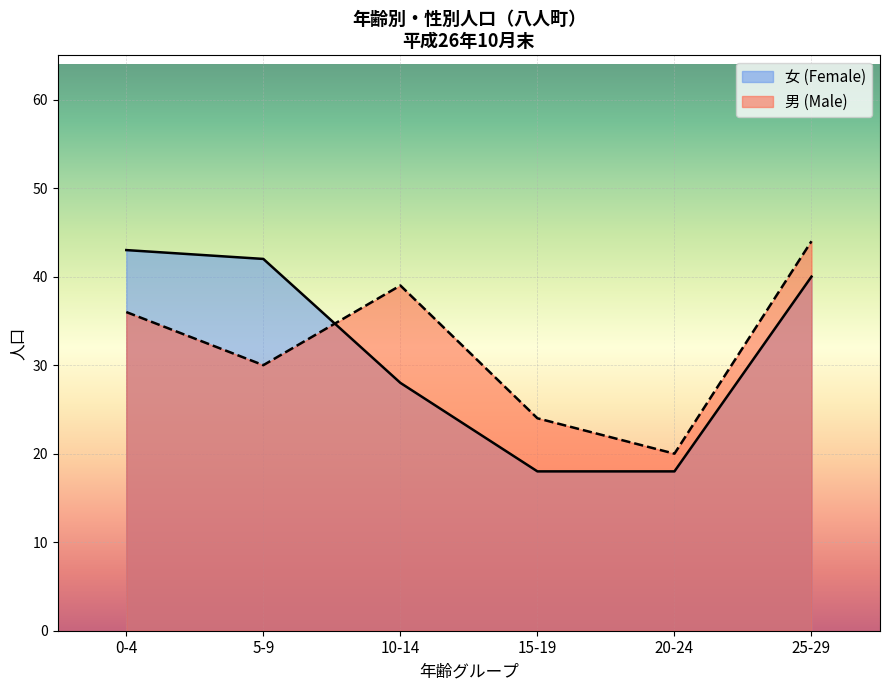

Rank the series by their maximum value, from lowest to highest.

女 (Female), 男 (Male)